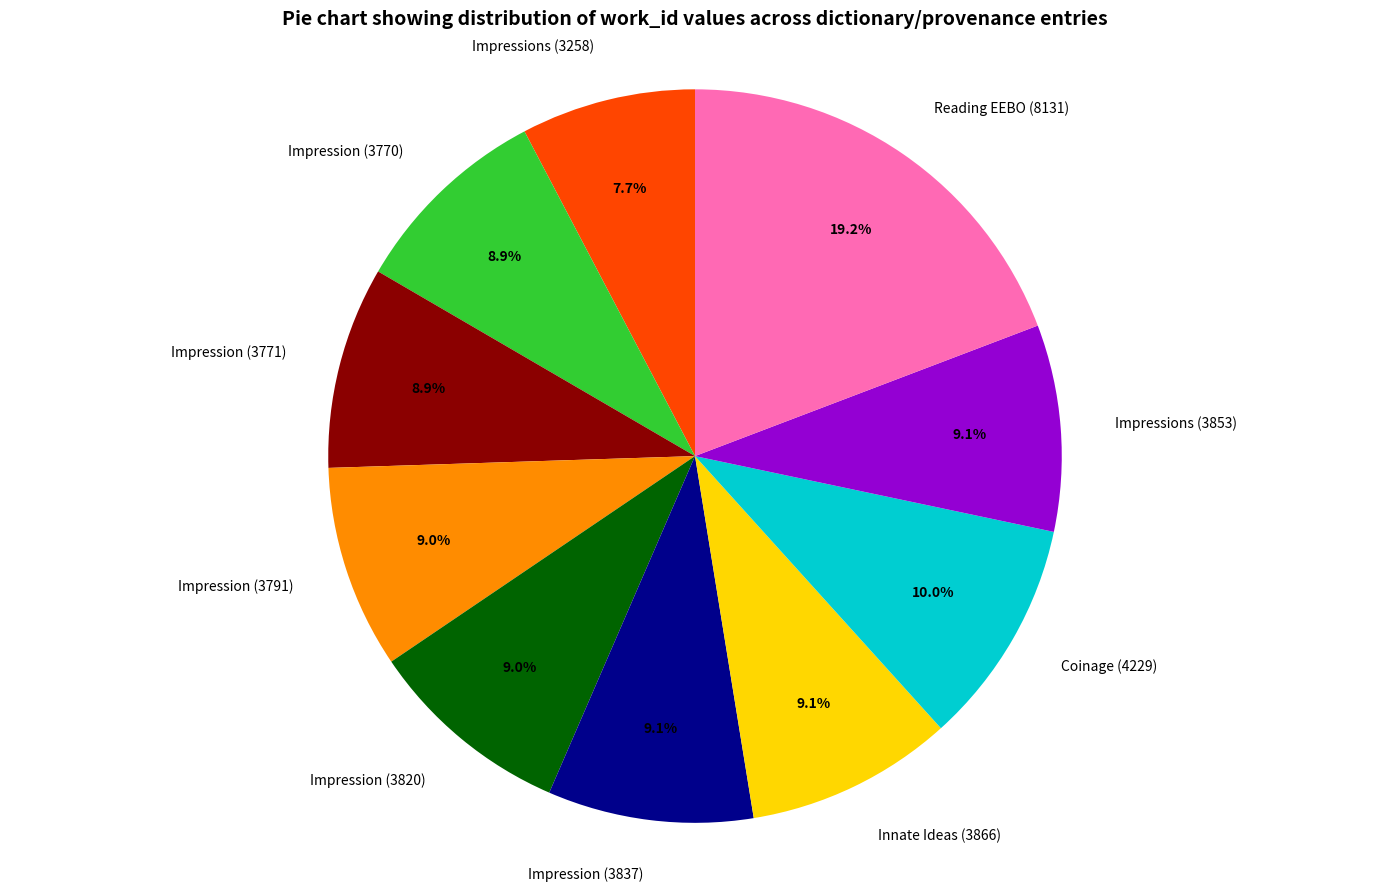

The Impression (3791) slice represents 1% of the pie. True or false?

False